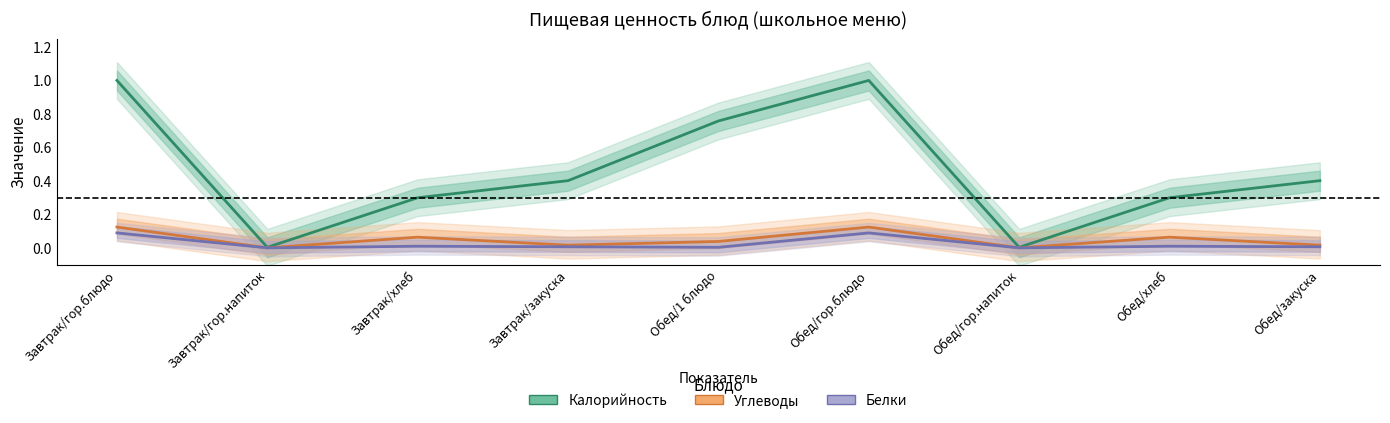

Rank the series by their maximum value, from highest to lowest.

Калорийность, Углеводы, Белки